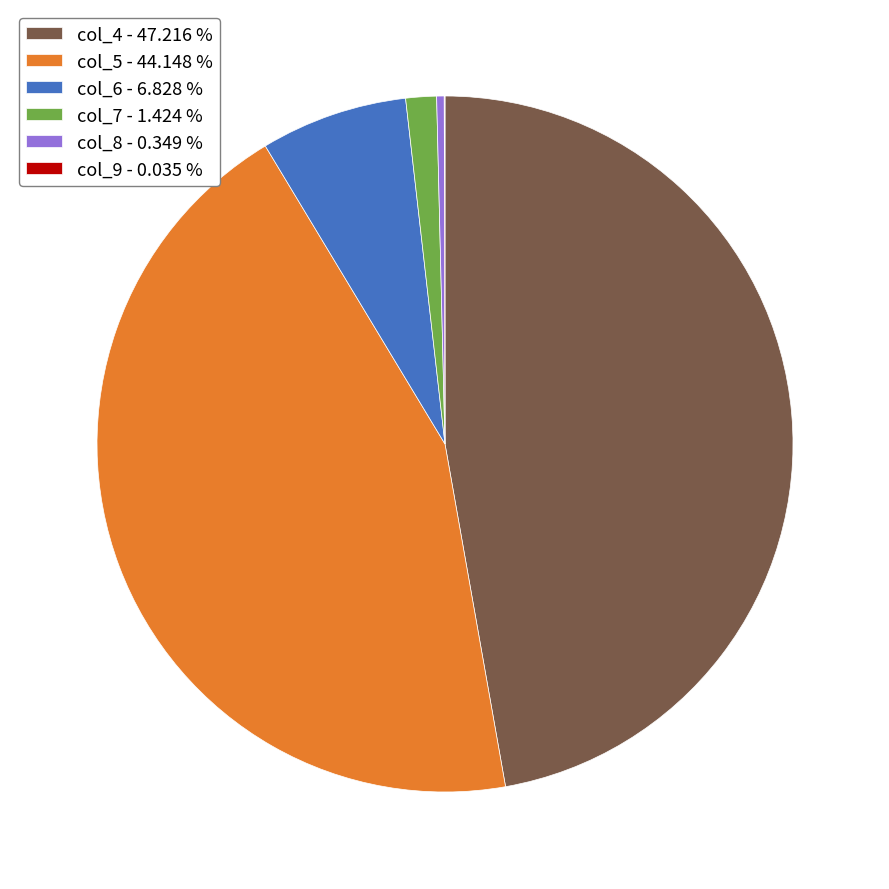

What is the largest slice in the pie chart?

col_4 - 47.216 %